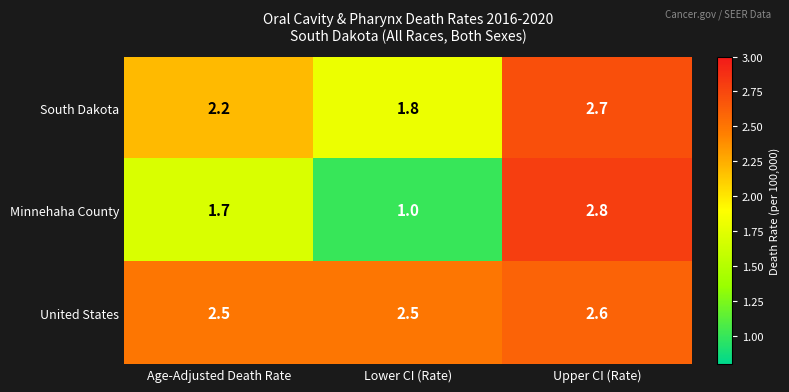

What is the difference between the Minnehaha County values at Upper CI (Rate) and Age-Adjusted Death Rate?

1.1